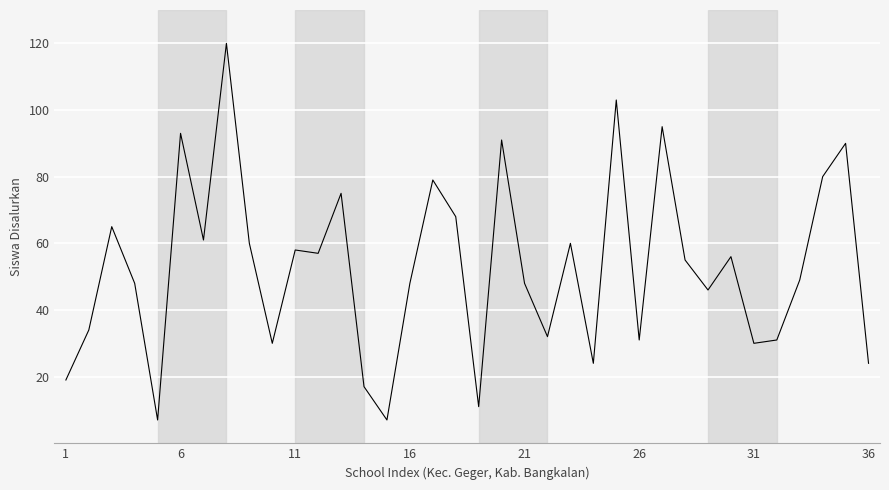

What is the smallest value displayed?

7